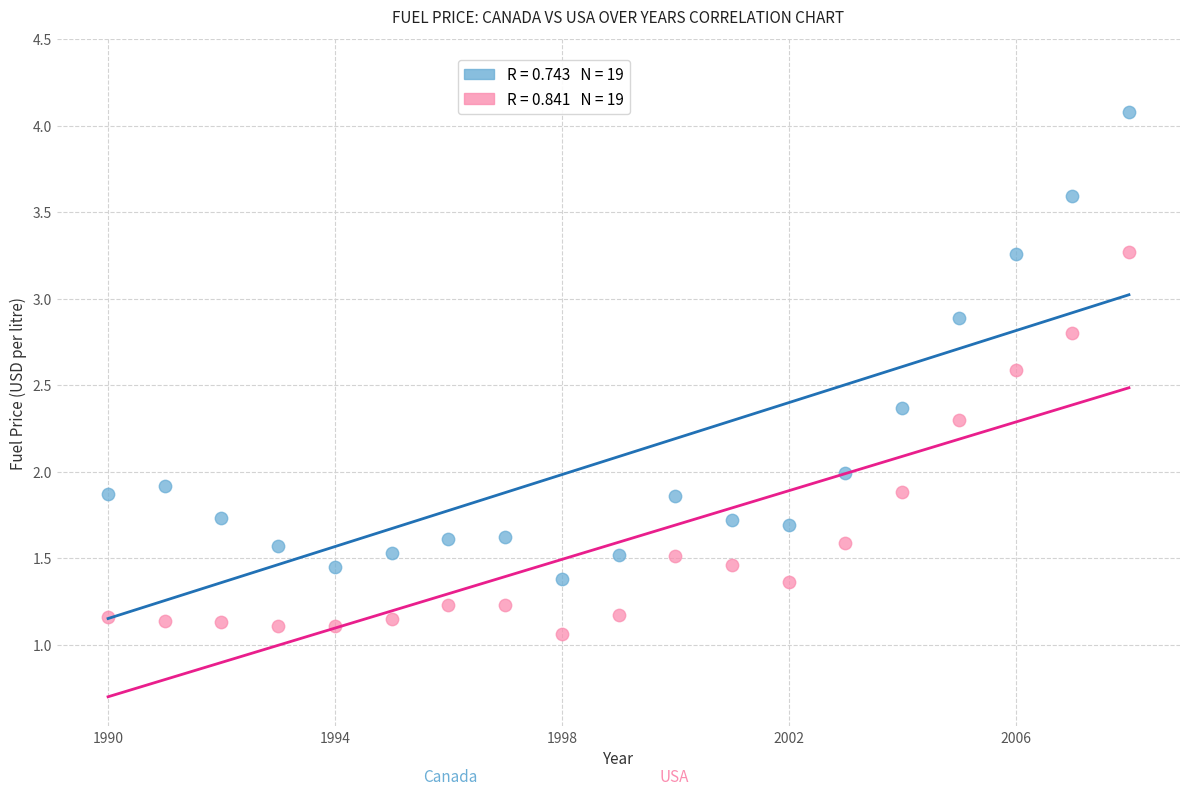

Across all data points, what is the range of X values (max minus min)?

18.0